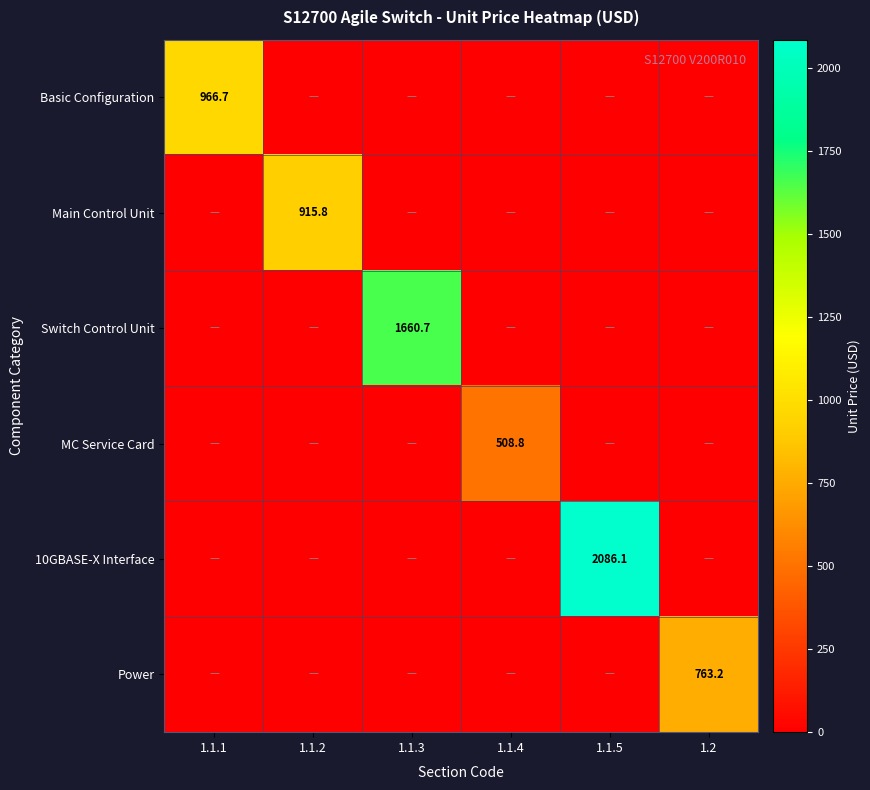

True or false: Switch Control Unit has a value of 0.0 at 1.1.2.

True